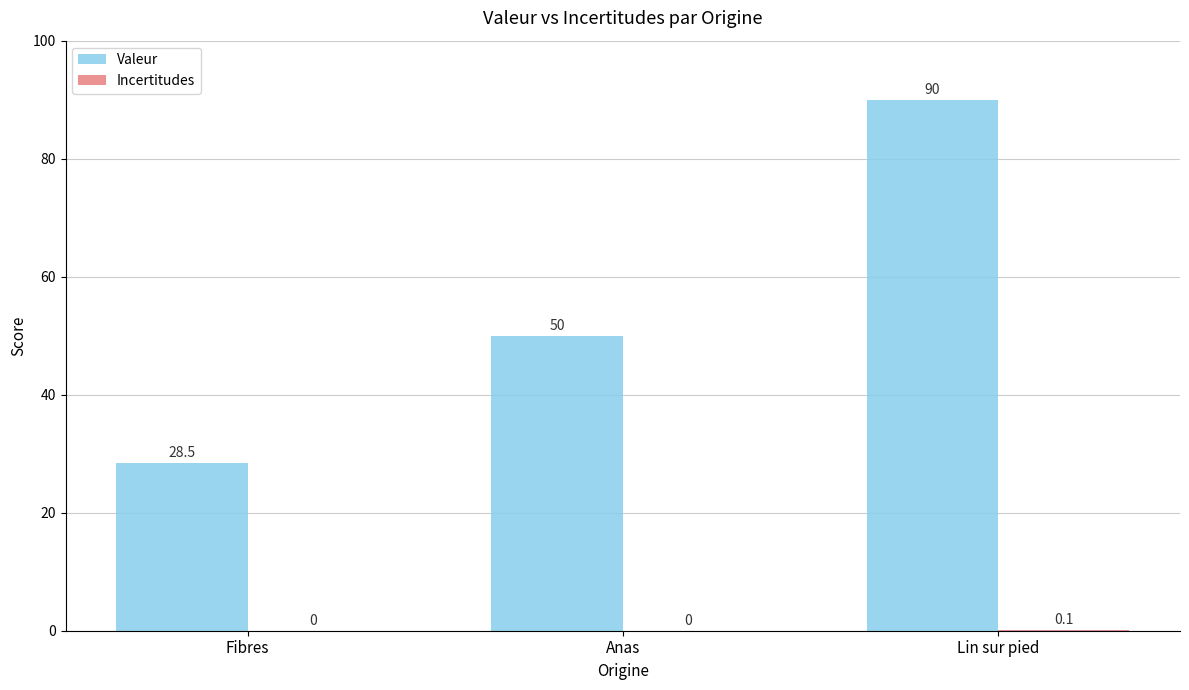

What is the sum of the Valeur values at Lin sur pied and Anas?

140.0